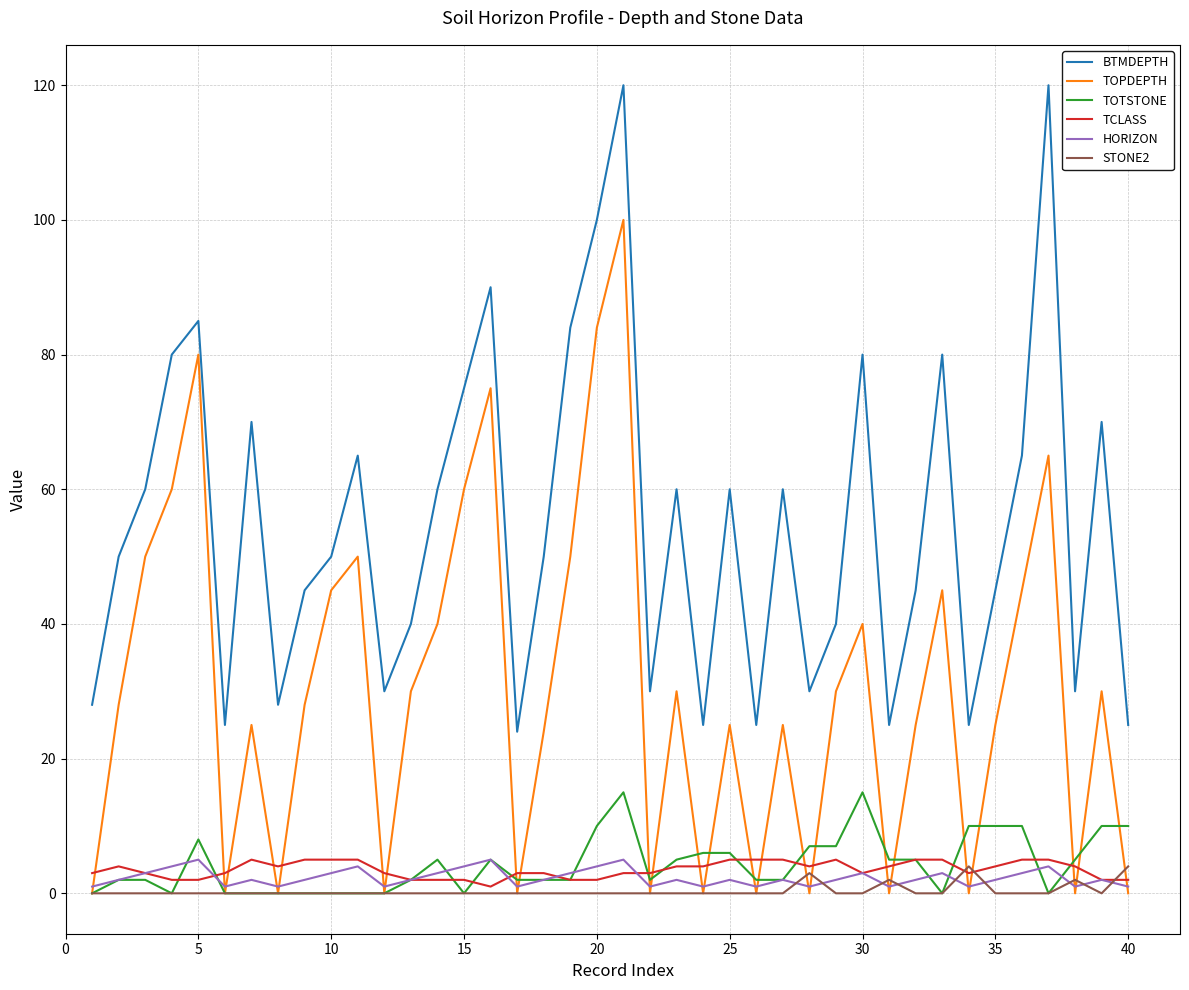

True or false: BTMDEPTH and TOPDEPTH cross at least once.

False